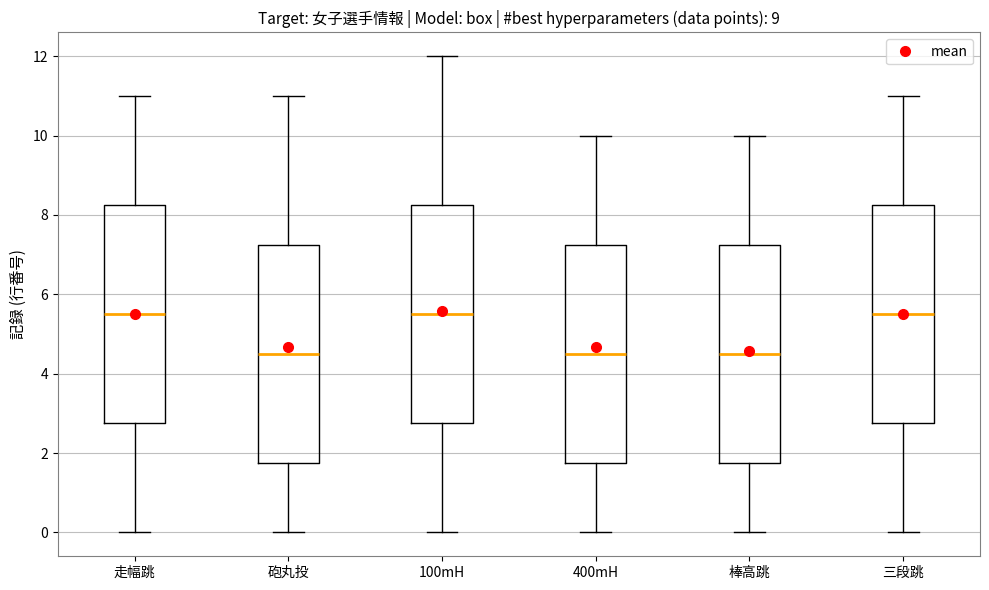

Where does the lower whisker of the box for 三段跳 end on the y-axis? The values are not printed on the chart, so give them approximately, as read against the axis.

0.0